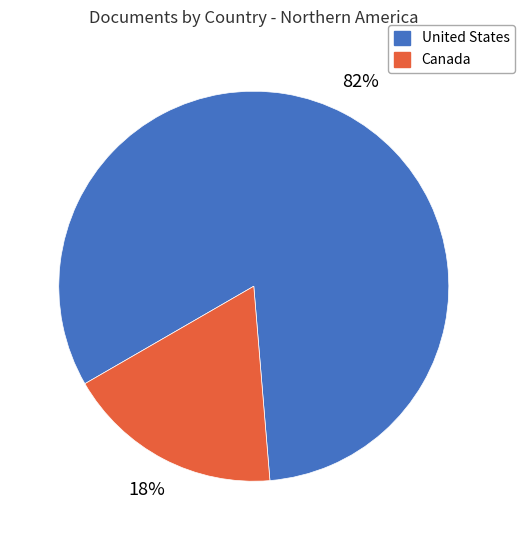

Is there a majority slice in this chart?

Yes